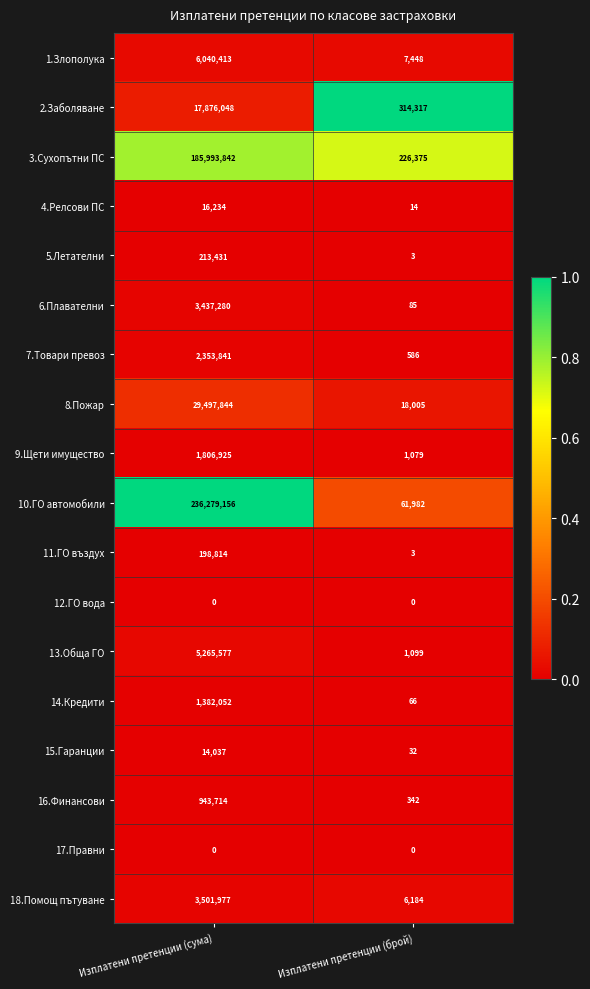

Between Изплатени претенции (сума) and Изплатени претенции (брой), which series saw the biggest shift?

10.ГО автомобили